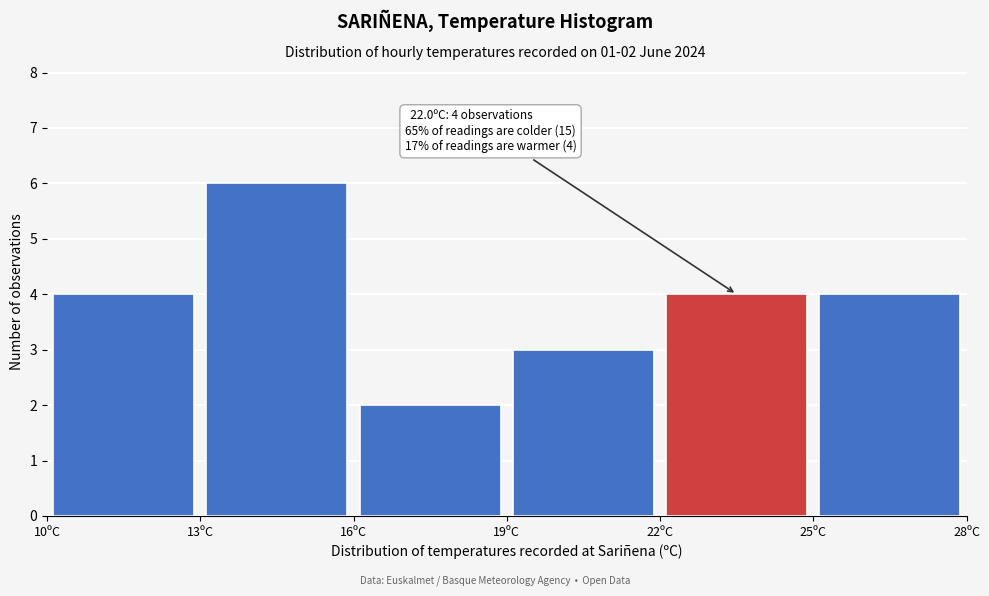

Over which range of the x-axis is the bar tallest?

13 to 16